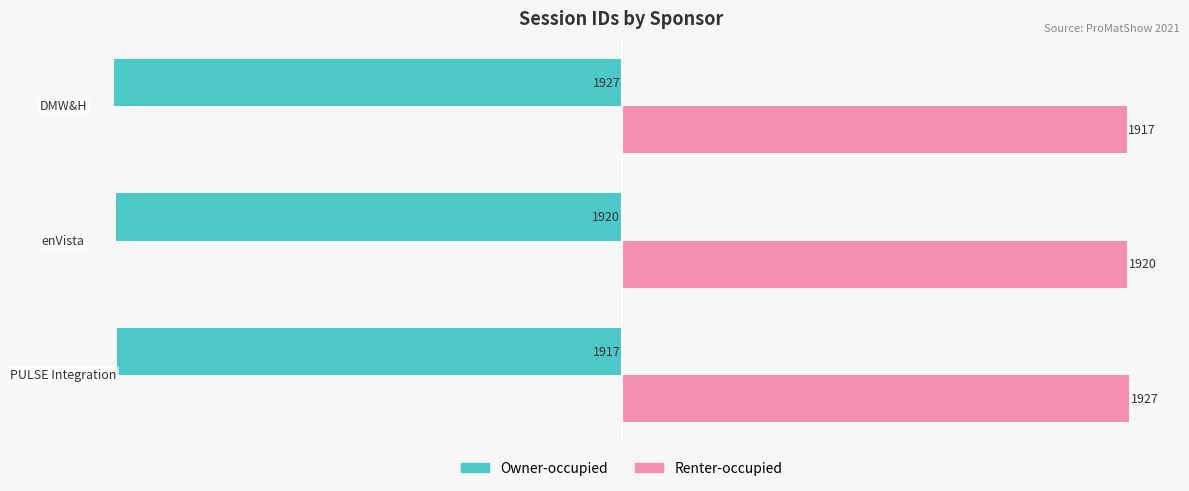

How many data points in Renter-occupied are less than 1920?

1